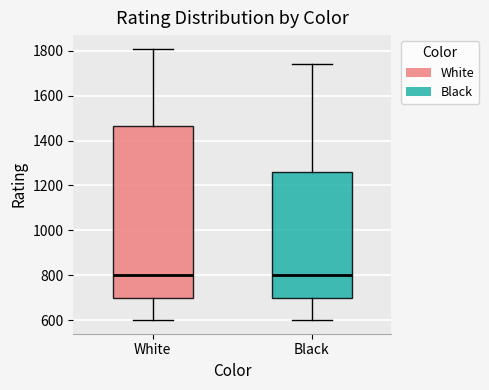

Where is the lower edge of the box for Black on the y-axis? The values are not printed on the chart, so give them approximately, as read against the axis.

700